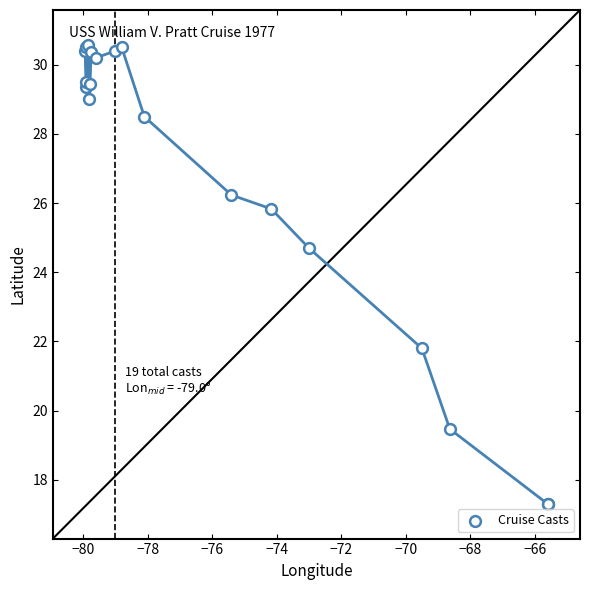

What Y value in the scatter plot is closest to 23?

21.8